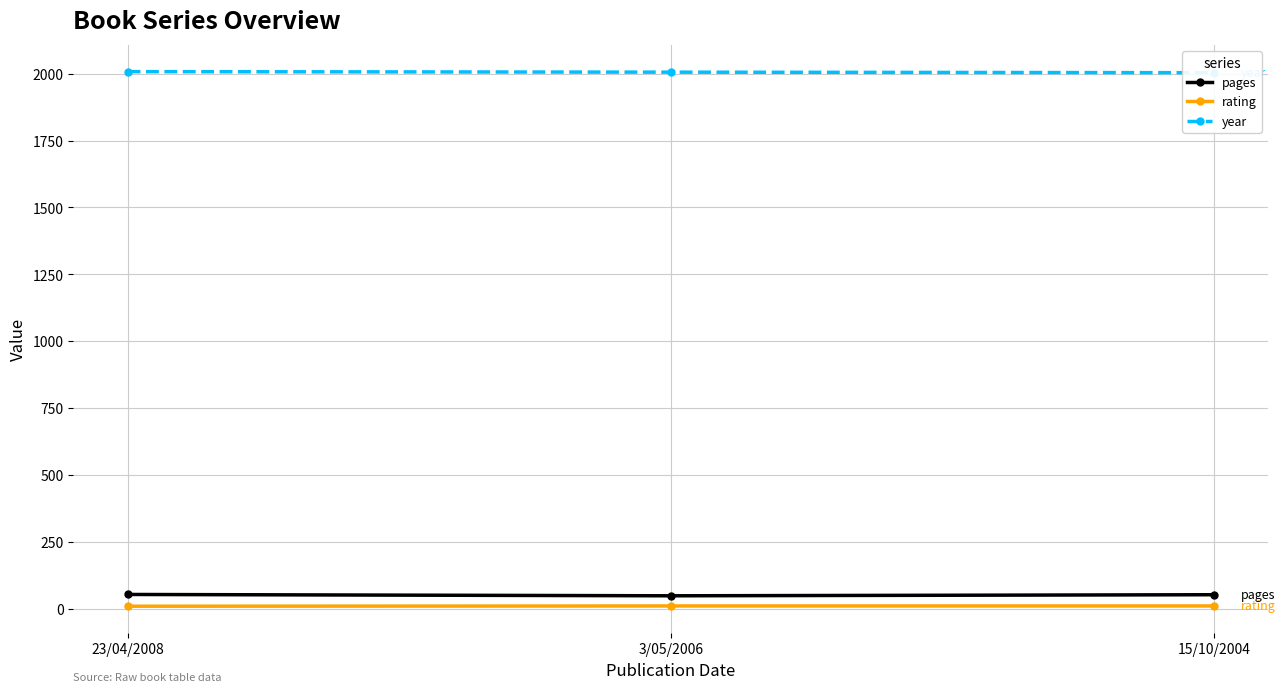

What is the smallest value displayed?

9